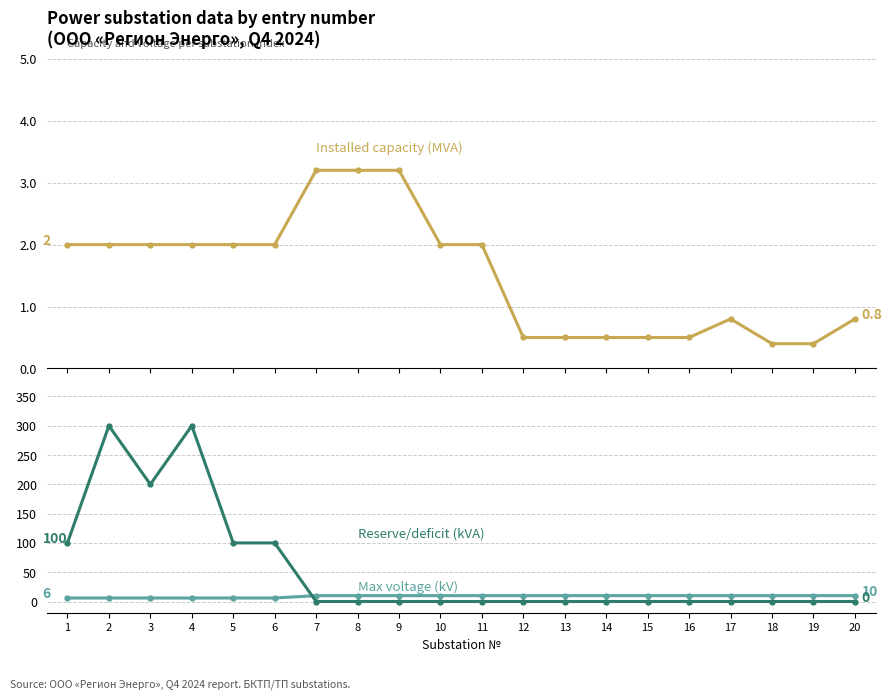

Reading left to right, extract all data points from this chart.

Installed capacity (MVA): 1=2.0	2=2.0	3=2.0	4=2.0	5=2.0	6=2.0	7=3.2	8=3.2	9=3.2	10=2.0	11=2.0	12=0.5	13=0.5	14=0.5	15=0.5	16=0.5	17=0.8	18=0.4	19=0.4	20=0.8
Max voltage (kV): 1=6.0	2=6.0	3=6.0	4=6.0	5=6.0	6=6.0	7=10.0	8=10.0	9=10.0	10=10.0	11=10.0	12=10.0	13=10.0	14=10.0	15=10.0	16=10.0	17=10.0	18=10.0	19=10.0	20=10.0
Reserve/deficit (kVA): 1=100.0	2=300.0	3=200.0	4=300.0	5=100.0	6=100.0	7=0.0	8=0.0	9=0.0	10=0.0	11=0.0	12=0.0	13=0.0	14=0.0	15=0.0	16=0.0	17=0.0	18=0.0	19=0.0	20=0.0